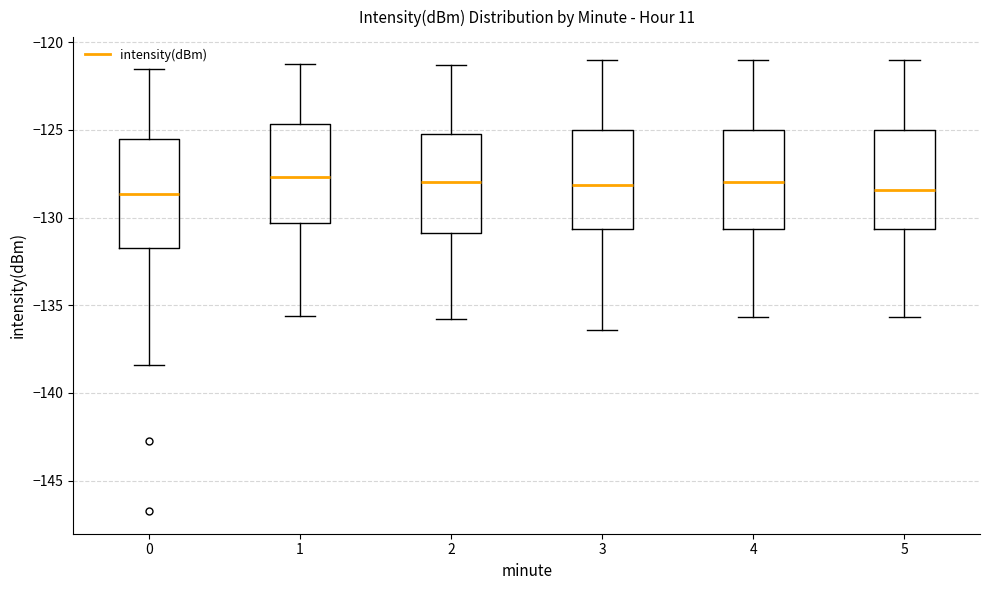

Reading left to right, transcribe this box plot: for each box, give where its median line is, the range the box spans, and where its two whiskers end, as read against the y-axis. The values are not printed on the chart, so give them approximately, as read against the axis.

0: median -128.5, box -131.5 to -125.5, whiskers -138.5 to -121.5
1: median -127.5, box -130.5 to -124.5, whiskers -135.5 to -121.0
2: median -128.0, box -131.0 to -125.0, whiskers -136.0 to -121.5
3: median -128.0, box -130.5 to -125.0, whiskers -136.5 to -121.0
4: median -128.0, box -130.5 to -125.0, whiskers -135.5 to -121.0
5: median -128.5, box -130.5 to -125.0, whiskers -135.5 to -121.0